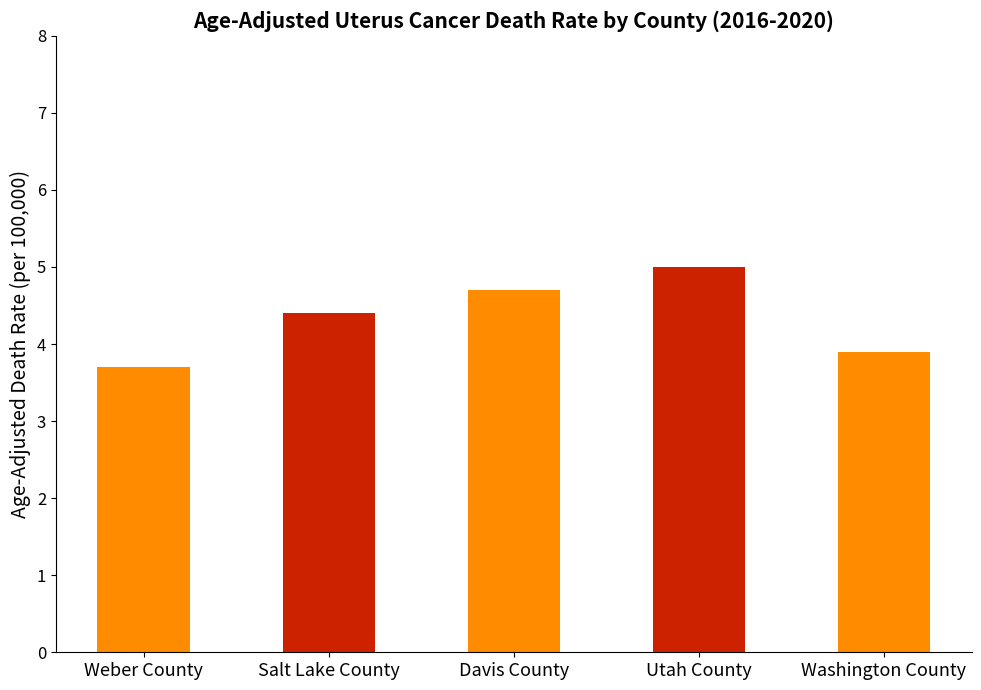

How many values exceed 4?

3